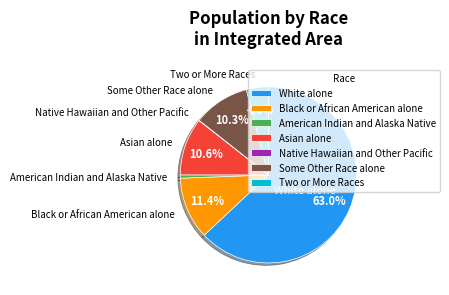

The Two or More Races slice represents 16% of the pie. True or false?

False